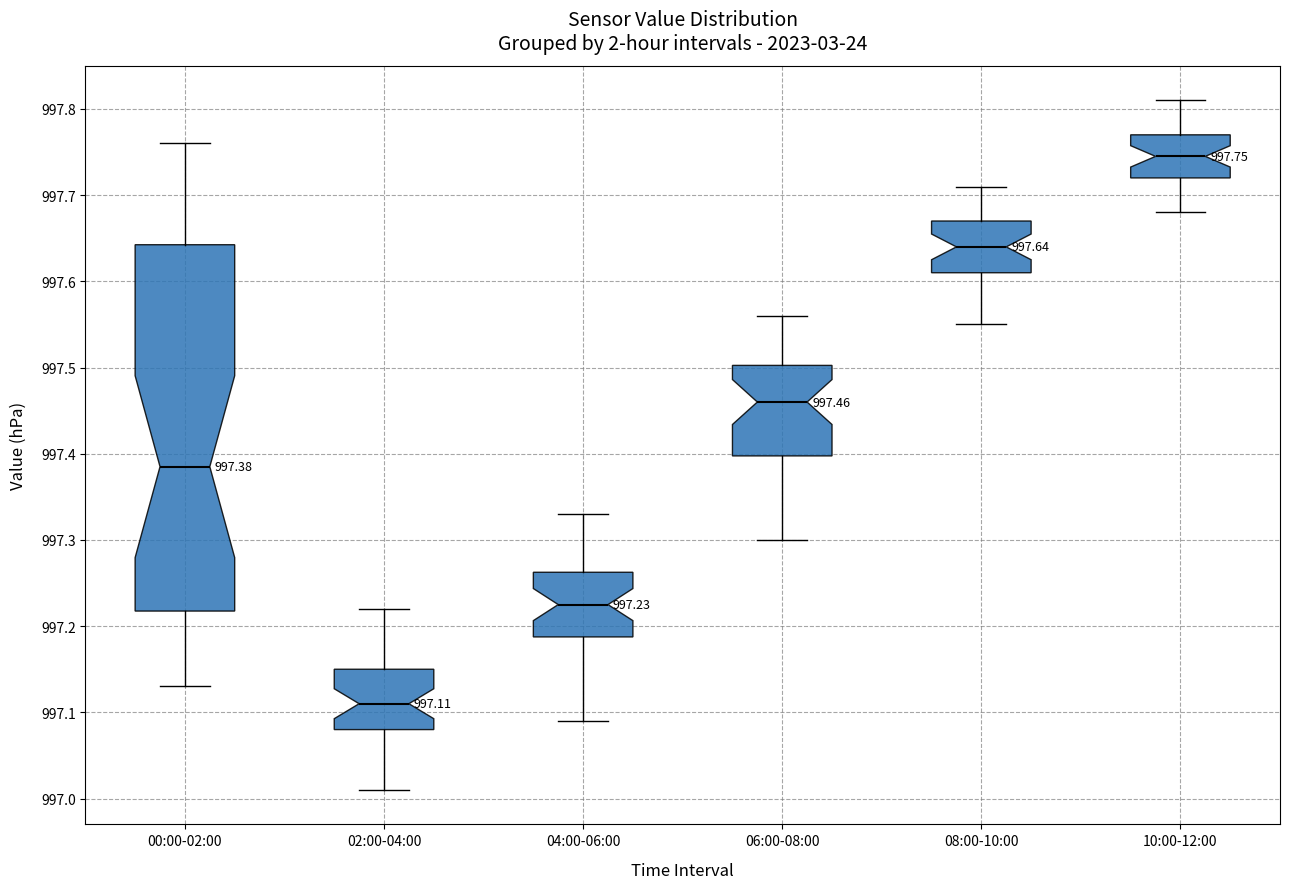

Which box is the tallest, from its lower edge to its upper edge?

00:00-02:00